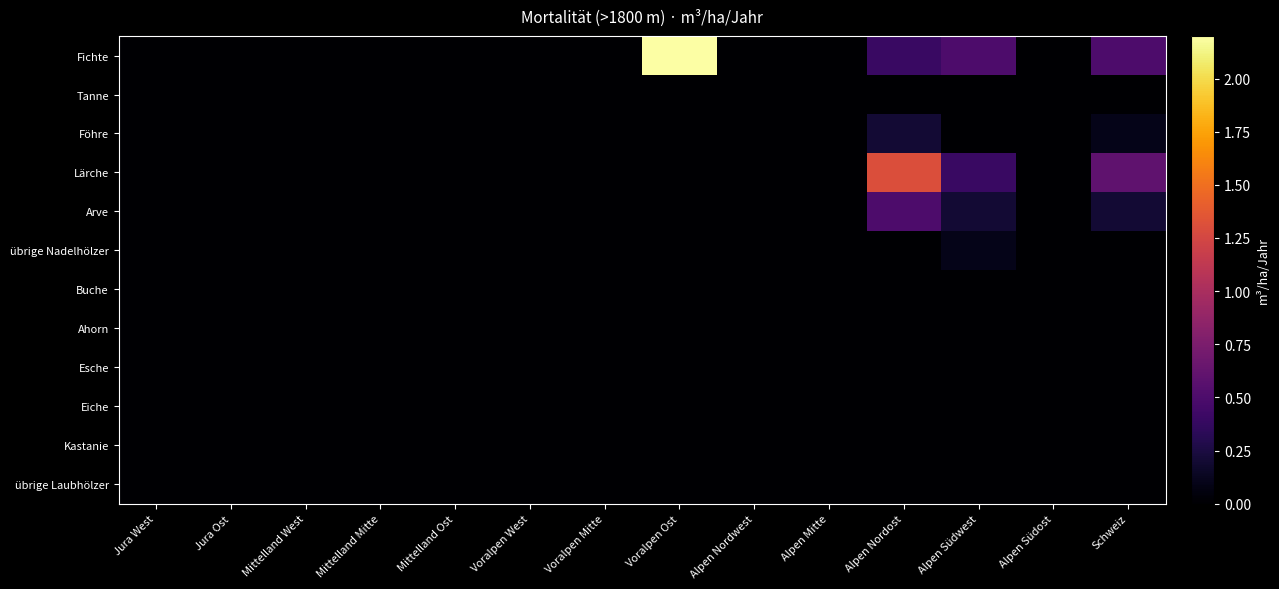

Reading left to right, transcribe all the data shown in this chart.

Fichte: Jura West=0.0	Jura Ost=0.0	Mittelland West=0.0	Mittelland Mitte=0.0	Mittelland Ost=0.0	Voralpen West=0.0	Voralpen Mitte=0.0	Voralpen Ost=2.2	Alpen Nordwest=0.0	Alpen Mitte=0.0	Alpen Nordost=0.4	Alpen Südwest=0.5	Alpen Südost=0.0	Schweiz=0.5
Tanne: Jura West=0.0	Jura Ost=0.0	Mittelland West=0.0	Mittelland Mitte=0.0	Mittelland Ost=0.0	Voralpen West=0.0	Voralpen Mitte=0.0	Voralpen Ost=0.0	Alpen Nordwest=0.0	Alpen Mitte=0.0	Alpen Nordost=0.0	Alpen Südwest=0.0	Alpen Südost=0.0	Schweiz=0.0
Föhre: Jura West=0.0	Jura Ost=0.0	Mittelland West=0.0	Mittelland Mitte=0.0	Mittelland Ost=0.0	Voralpen West=0.0	Voralpen Mitte=0.0	Voralpen Ost=0.0	Alpen Nordwest=0.0	Alpen Mitte=0.0	Alpen Nordost=0.2	Alpen Südwest=0.0	Alpen Südost=0.0	Schweiz=0.1
Lärche: Jura West=0.0	Jura Ost=0.0	Mittelland West=0.0	Mittelland Mitte=0.0	Mittelland Ost=0.0	Voralpen West=0.0	Voralpen Mitte=0.0	Voralpen Ost=0.0	Alpen Nordwest=0.0	Alpen Mitte=0.0	Alpen Nordost=1.3	Alpen Südwest=0.4	Alpen Südost=0.0	Schweiz=0.6
Arve: Jura West=0.0	Jura Ost=0.0	Mittelland West=0.0	Mittelland Mitte=0.0	Mittelland Ost=0.0	Voralpen West=0.0	Voralpen Mitte=0.0	Voralpen Ost=0.0	Alpen Nordwest=0.0	Alpen Mitte=0.0	Alpen Nordost=0.5	Alpen Südwest=0.2	Alpen Südost=0.0	Schweiz=0.2
übrige Nadelhölzer: Jura West=0.0	Jura Ost=0.0	Mittelland West=0.0	Mittelland Mitte=0.0	Mittelland Ost=0.0	Voralpen West=0.0	Voralpen Mitte=0.0	Voralpen Ost=0.0	Alpen Nordwest=0.0	Alpen Mitte=0.0	Alpen Nordost=0.0	Alpen Südwest=0.1	Alpen Südost=0.0	Schweiz=0.0
Buche: Jura West=0.0	Jura Ost=0.0	Mittelland West=0.0	Mittelland Mitte=0.0	Mittelland Ost=0.0	Voralpen West=0.0	Voralpen Mitte=0.0	Voralpen Ost=0.0	Alpen Nordwest=0.0	Alpen Mitte=0.0	Alpen Nordost=0.0	Alpen Südwest=0.0	Alpen Südost=0.0	Schweiz=0.0
Ahorn: Jura West=0.0	Jura Ost=0.0	Mittelland West=0.0	Mittelland Mitte=0.0	Mittelland Ost=0.0	Voralpen West=0.0	Voralpen Mitte=0.0	Voralpen Ost=0.0	Alpen Nordwest=0.0	Alpen Mitte=0.0	Alpen Nordost=0.0	Alpen Südwest=0.0	Alpen Südost=0.0	Schweiz=0.0
Esche: Jura West=0.0	Jura Ost=0.0	Mittelland West=0.0	Mittelland Mitte=0.0	Mittelland Ost=0.0	Voralpen West=0.0	Voralpen Mitte=0.0	Voralpen Ost=0.0	Alpen Nordwest=0.0	Alpen Mitte=0.0	Alpen Nordost=0.0	Alpen Südwest=0.0	Alpen Südost=0.0	Schweiz=0.0
Eiche: Jura West=0.0	Jura Ost=0.0	Mittelland West=0.0	Mittelland Mitte=0.0	Mittelland Ost=0.0	Voralpen West=0.0	Voralpen Mitte=0.0	Voralpen Ost=0.0	Alpen Nordwest=0.0	Alpen Mitte=0.0	Alpen Nordost=0.0	Alpen Südwest=0.0	Alpen Südost=0.0	Schweiz=0.0
Kastanie: Jura West=0.0	Jura Ost=0.0	Mittelland West=0.0	Mittelland Mitte=0.0	Mittelland Ost=0.0	Voralpen West=0.0	Voralpen Mitte=0.0	Voralpen Ost=0.0	Alpen Nordwest=0.0	Alpen Mitte=0.0	Alpen Nordost=0.0	Alpen Südwest=0.0	Alpen Südost=0.0	Schweiz=0.0
übrige Laubhölzer: Jura West=0.0	Jura Ost=0.0	Mittelland West=0.0	Mittelland Mitte=0.0	Mittelland Ost=0.0	Voralpen West=0.0	Voralpen Mitte=0.0	Voralpen Ost=0.0	Alpen Nordwest=0.0	Alpen Mitte=0.0	Alpen Nordost=0.0	Alpen Südwest=0.0	Alpen Südost=0.0	Schweiz=0.0